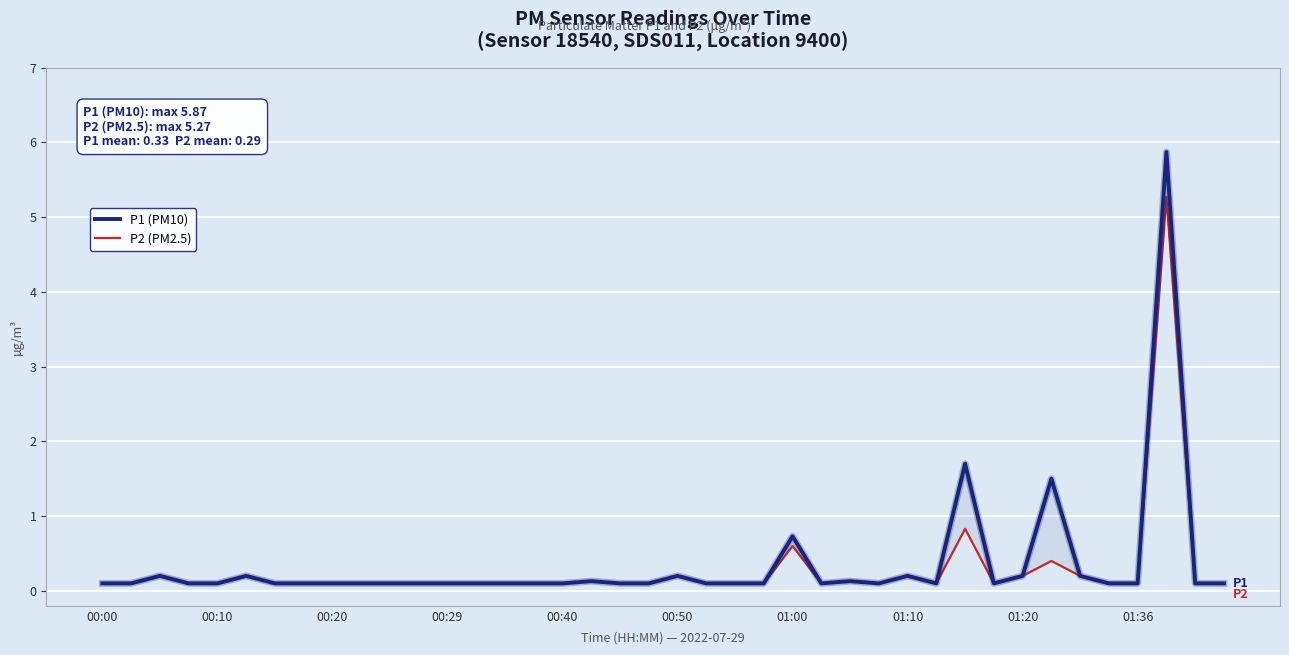

Where is the first local minimum for P2 (PM2.5)?

25